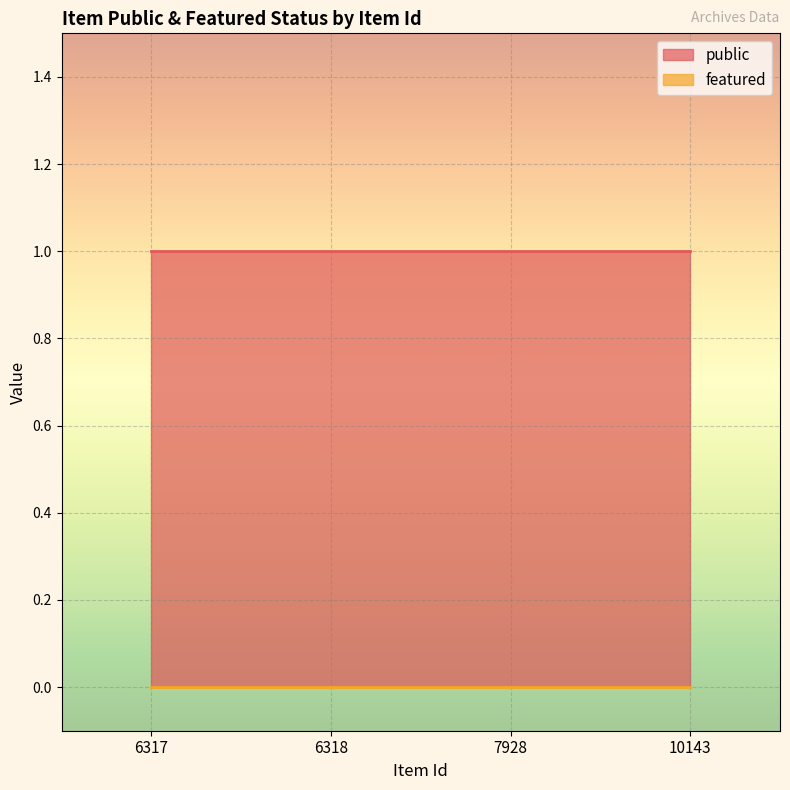

Reading left to right, what are all the values shown in this chart?

public: 6317=1	6318=1	7928=1	10143=1
featured: 6317=0	6318=0	7928=0	10143=0